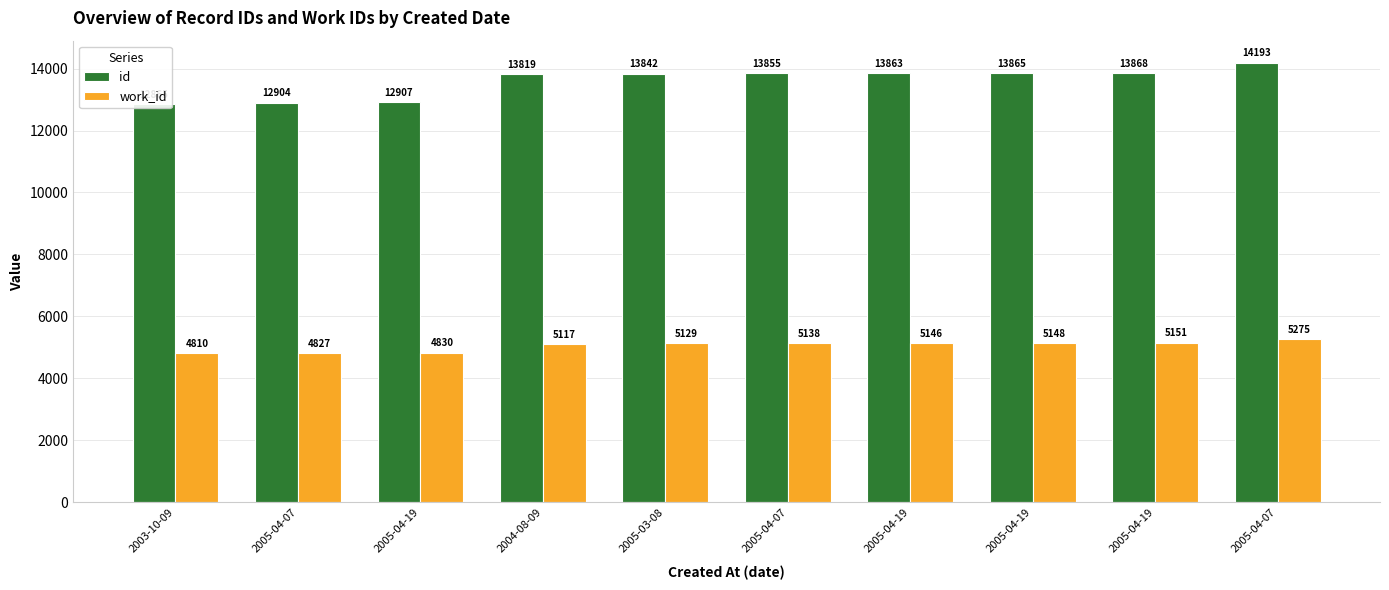

List the series in order of their peak value, lowest first.

work_id, id